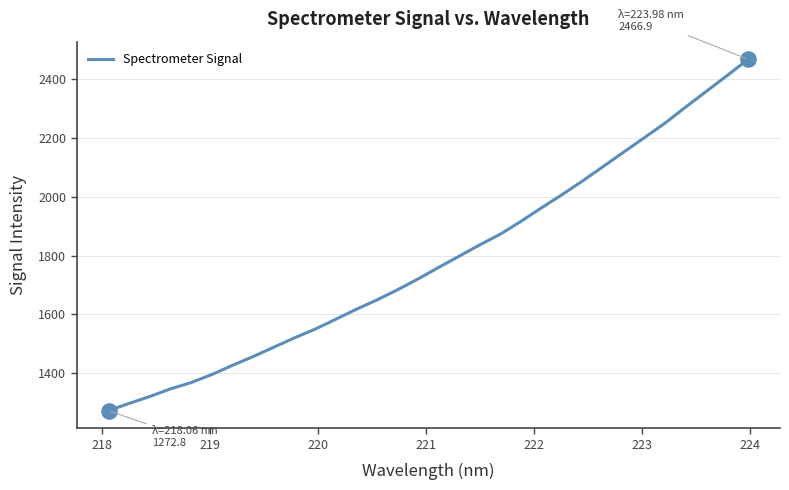

What is the difference between the maximum and minimum values?

1194.1